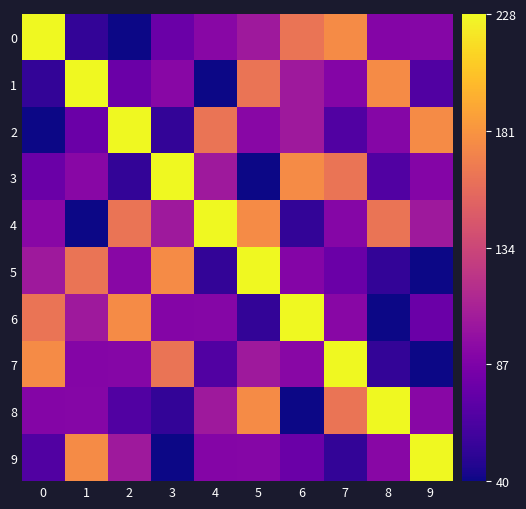

Which category has the lowest value across all series?

2